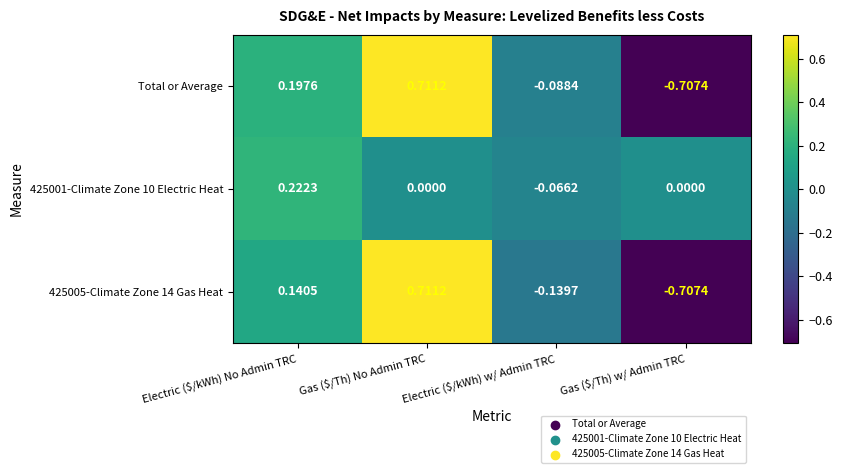

Which category has the lowest value across all series?

Gas ($/Th) w/ Admin TRC